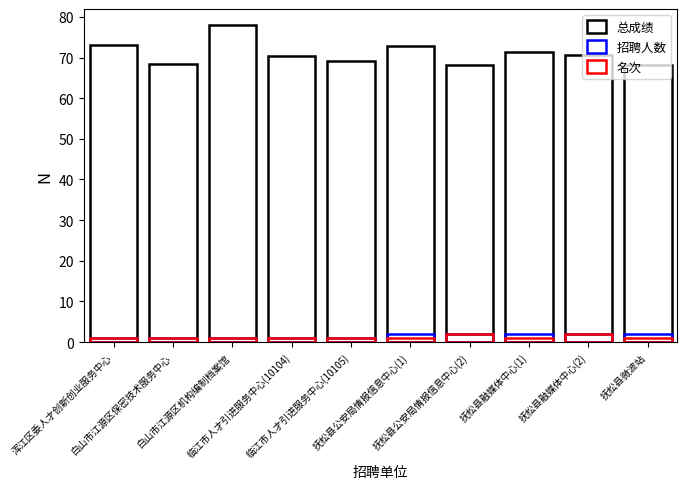

What is the total value across all series at 临江市人才引进服务中心(10105)?

71.2